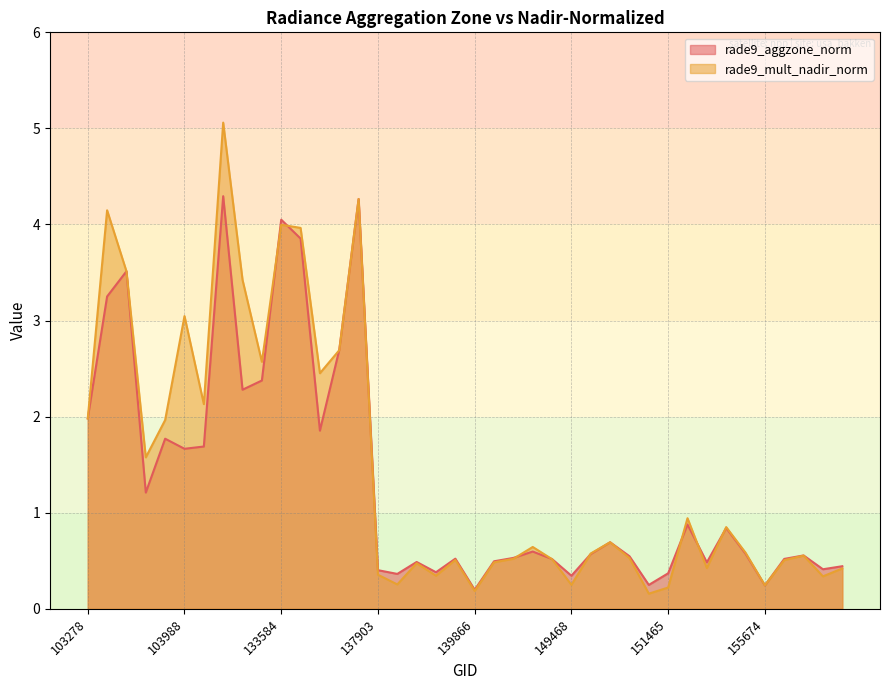

What is the difference between the maximum and second lowest values in the rade9_mult_nadir_norm series?

4.9